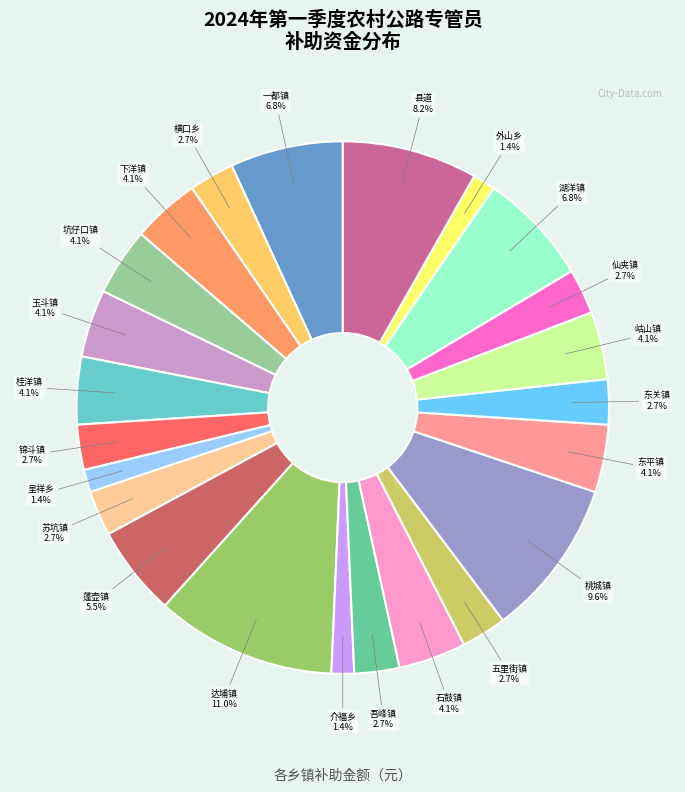

What is the largest slice in the pie chart?

达埔镇